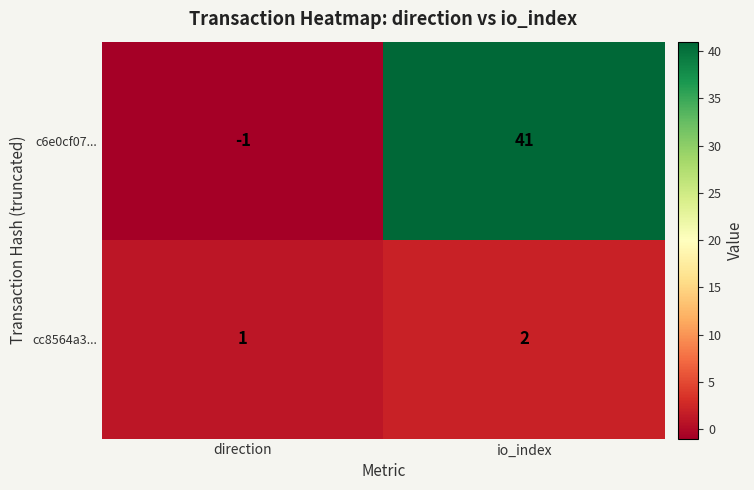

What is the average value of the c6e0cf07... series?

20